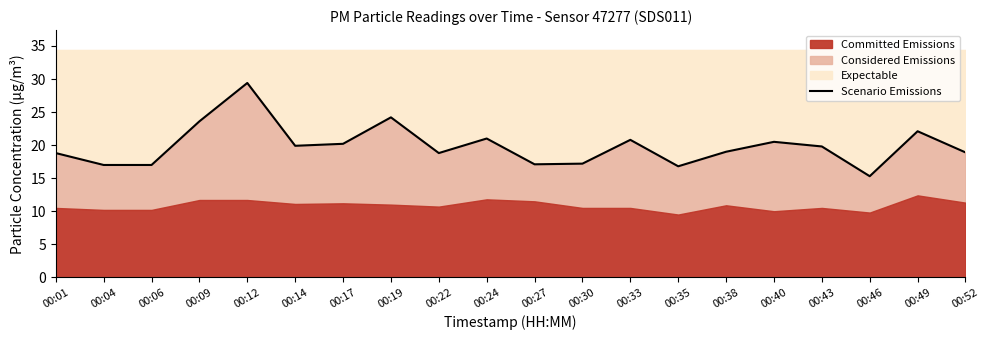

Where is the first local maximum?

00:12